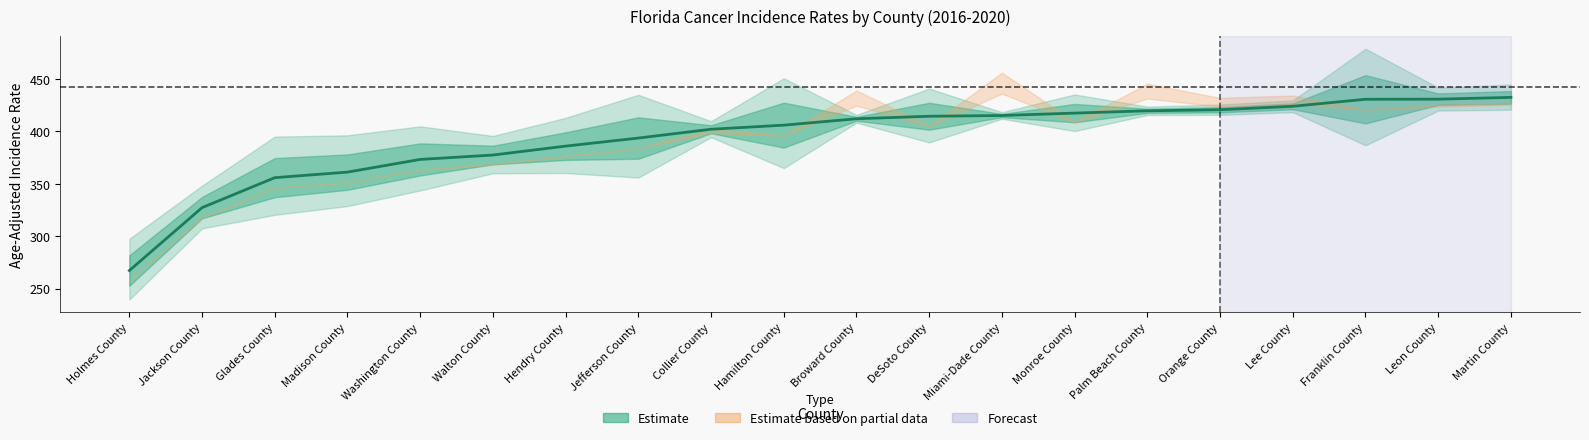

What is the difference between the second highest and minimum values?

163.5